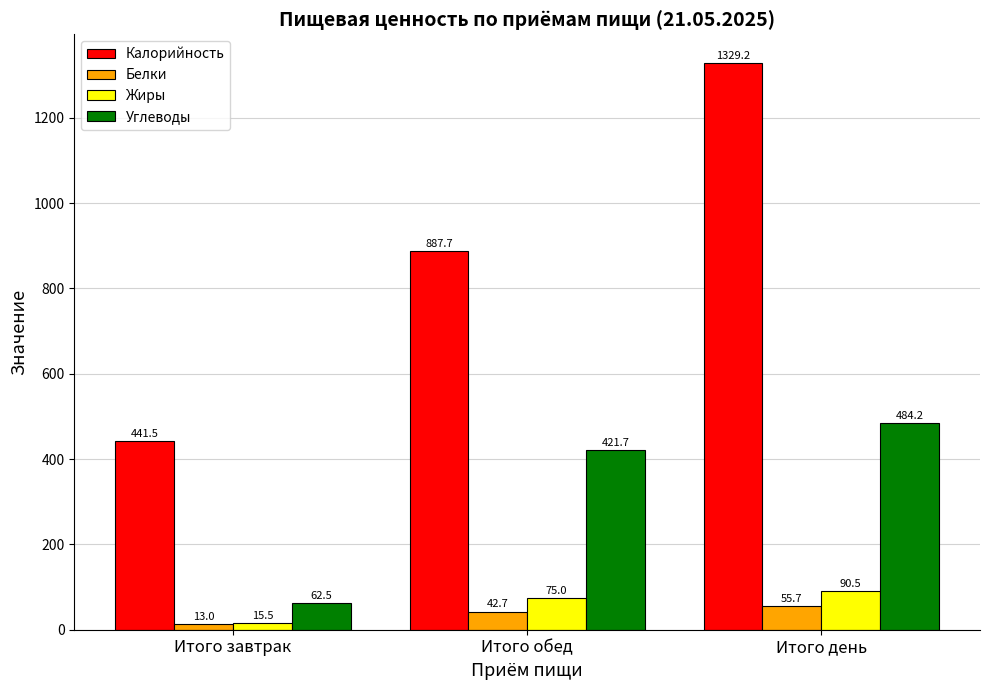

Where does the Углеводы series first go above 421?

Итого обед